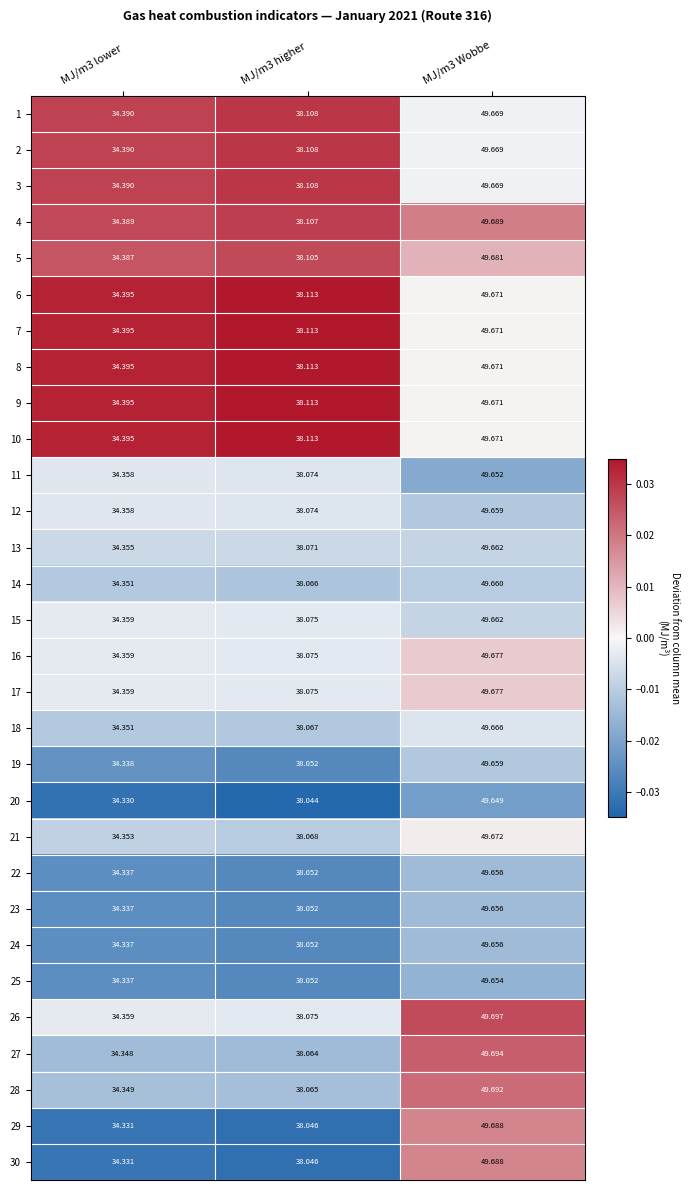

Is the value of 18 at MJ/m3 higher greater than the value of 16 at MJ/m3 higher?

No